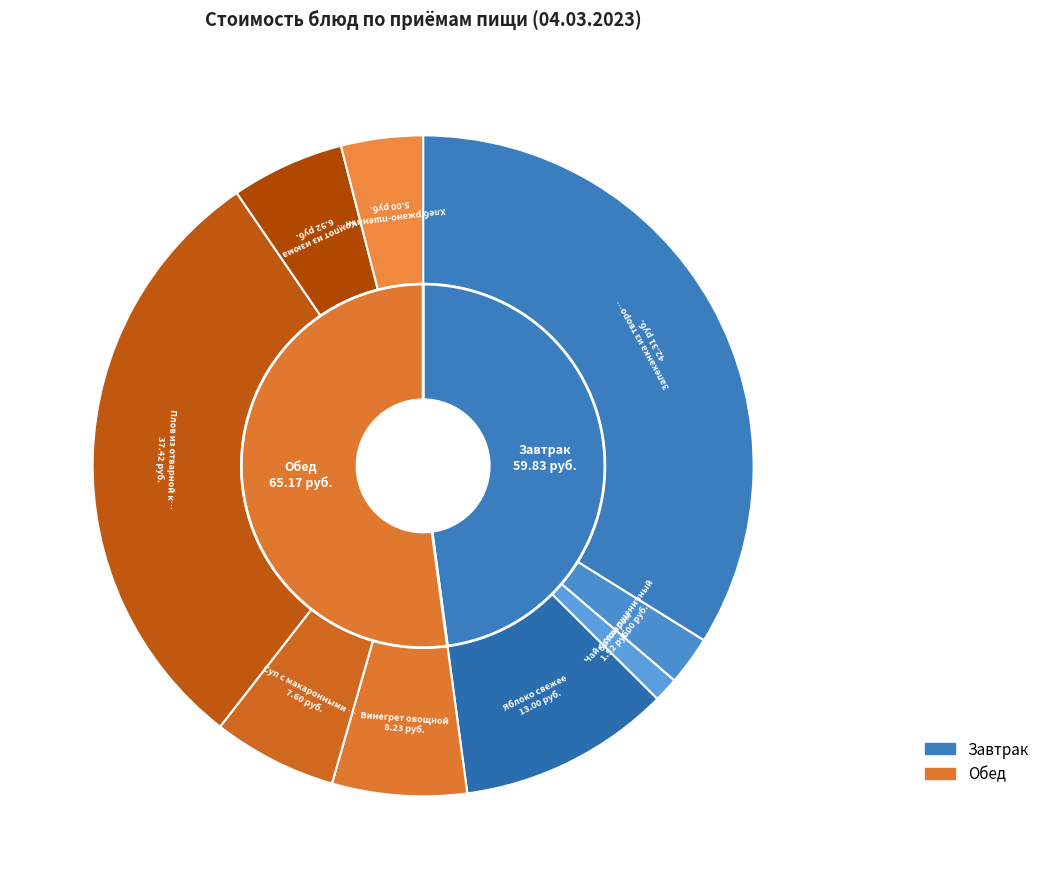

What is the total percentage of Яблоко свежее and Батон пшеничный?

12.8%